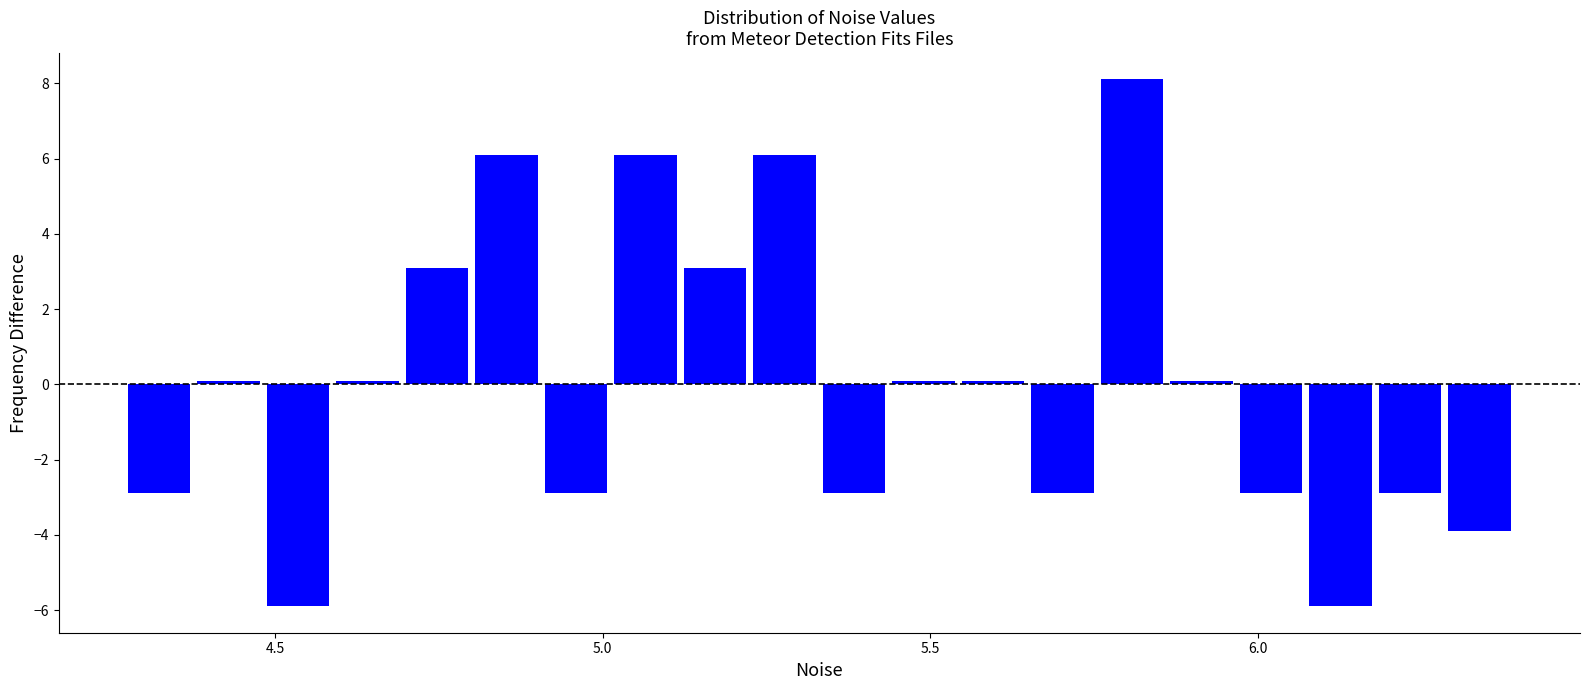

Read against the x-axis, roughly where is the centre of the tallest bar?

5.80